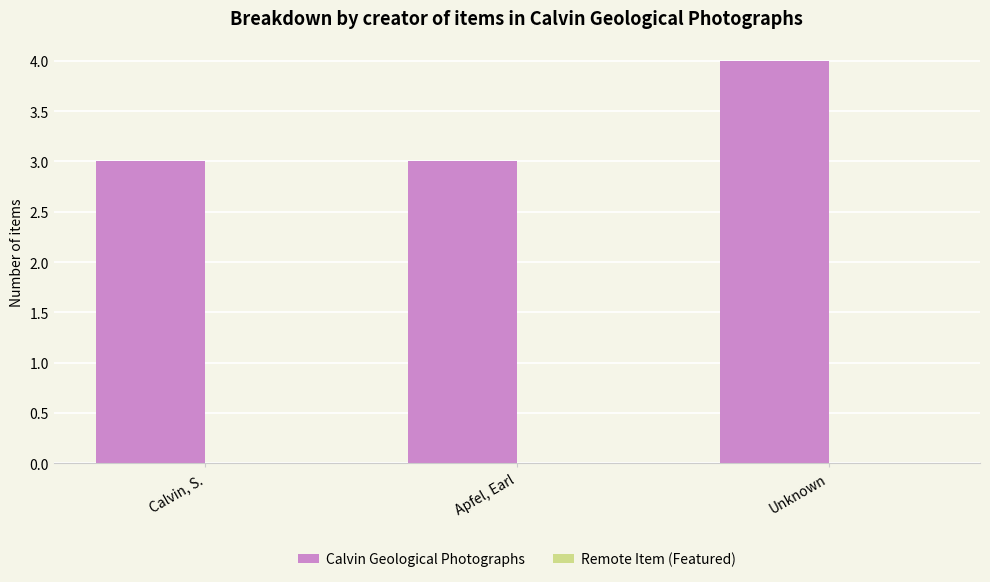

What is the label of the 1st bar from the right?

Unknown